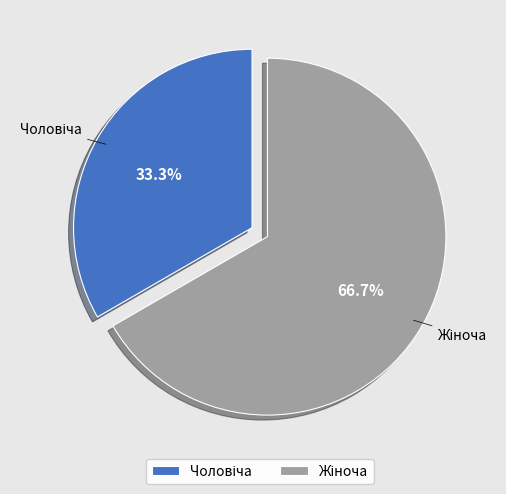

Is there any slice that represents more than half of the pie?

Yes